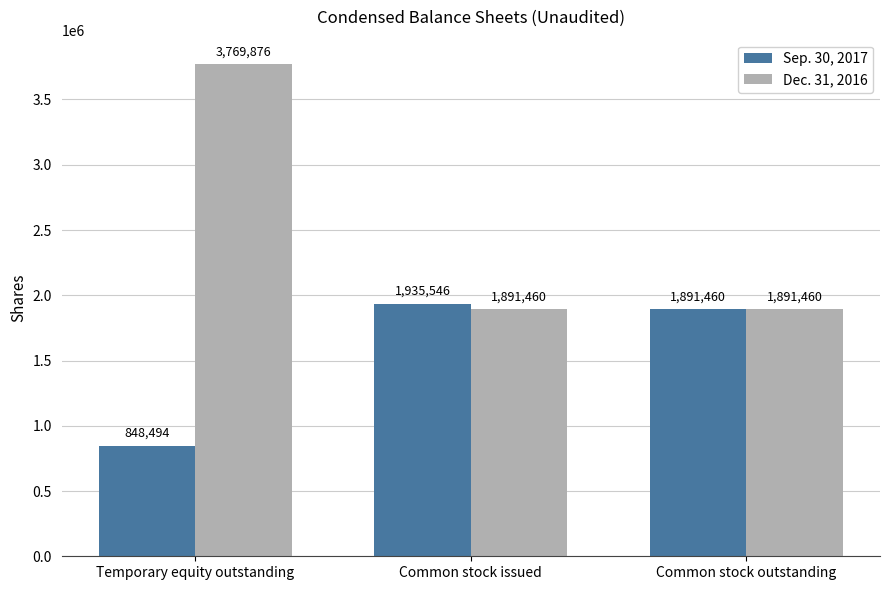

What position from the left is Common stock outstanding?

3